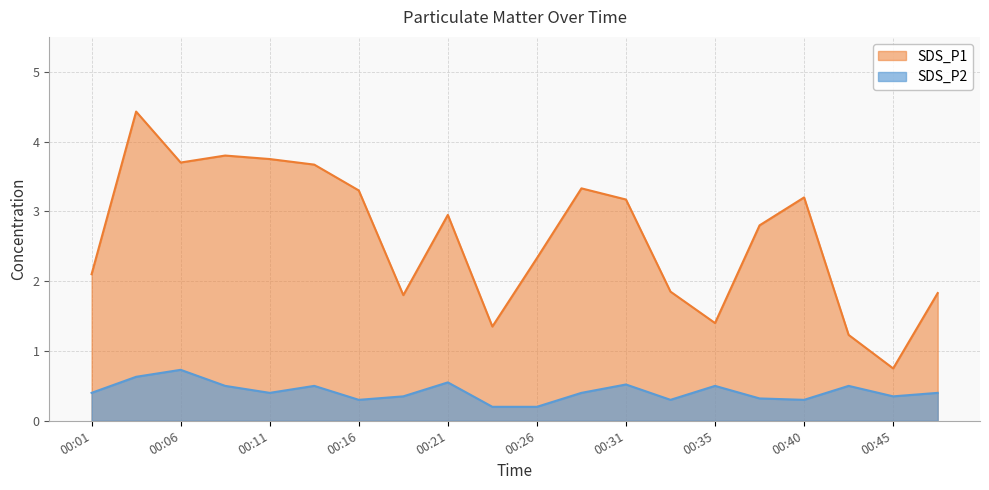

In SDS_P1, how many points are higher than both neighbors (excluding endpoints)?

5